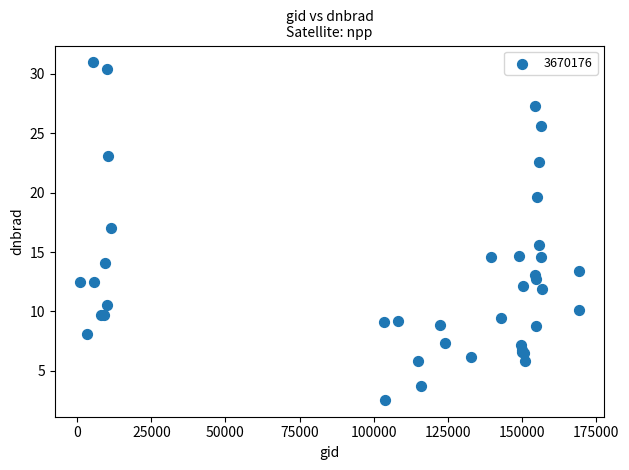

What Y value in the scatter plot is closest to 16?

15.6